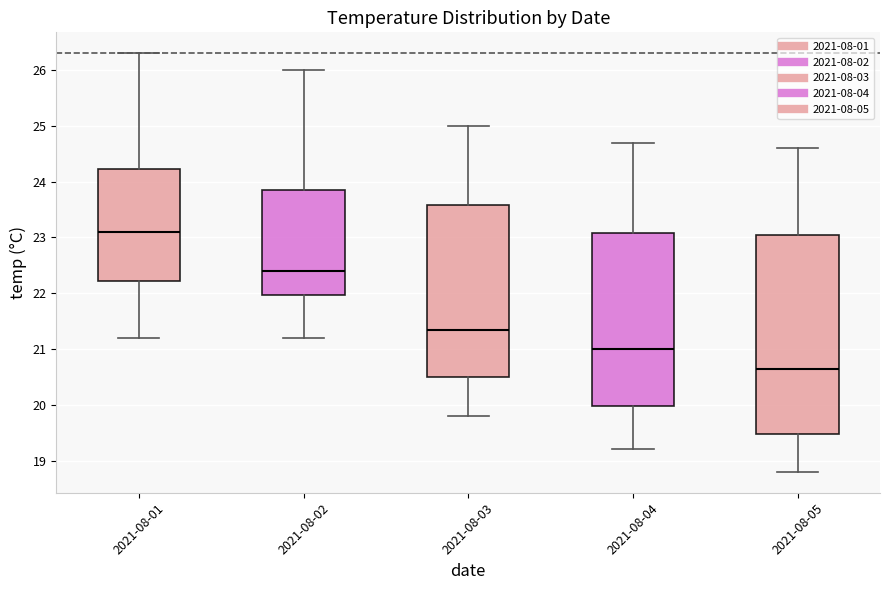

Which box is the tallest, from its lower edge to its upper edge?

2021-08-05